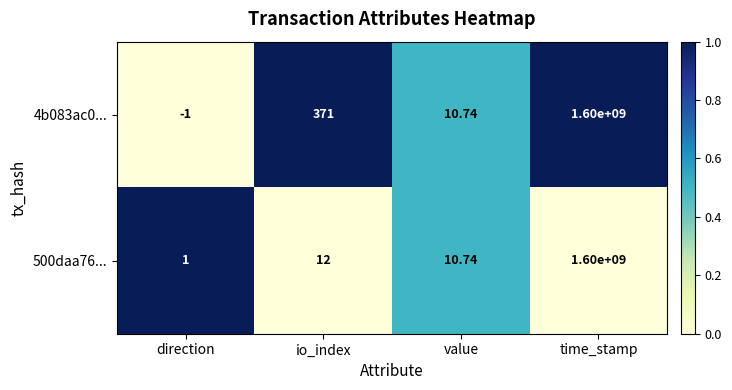

Is the value of 4b083ac0... at value greater than the value of 500daa76... at io_index?

No